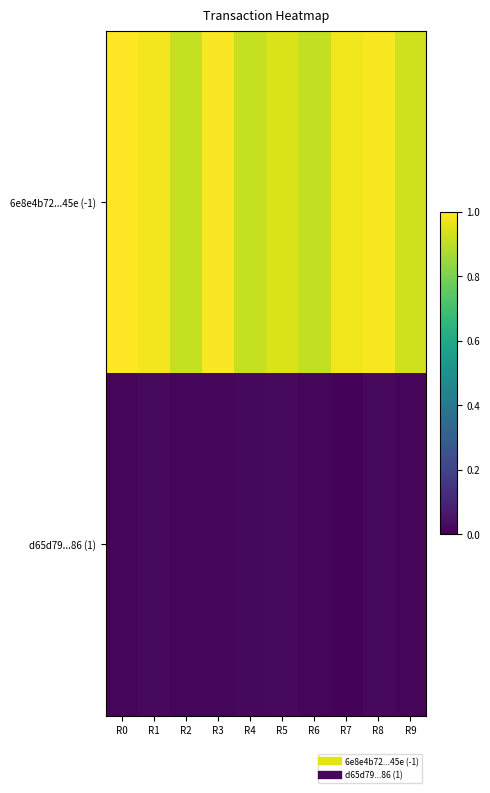

Reading right to left, extract all data points from this chart.

6e8e4b72...45e (-1): R9=0.9	R8=1.0	R7=1.0	R6=0.9	R5=0.9	R4=0.9	R3=1.0	R2=0.9	R1=1.0	R0=1.0
d65d79...86 (1): R9=0.0	R8=0.0	R7=0.0	R6=0.0	R5=0.0	R4=0.0	R3=0.0	R2=0.0	R1=0.0	R0=0.0